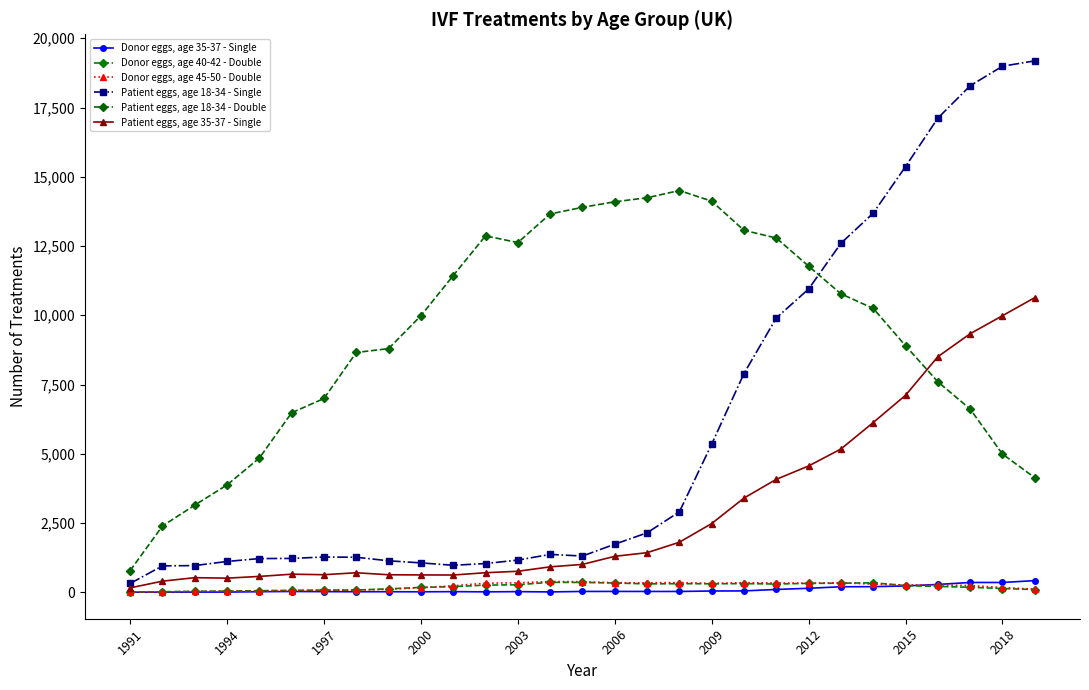

Which series has the largest range (max minus min)?

Patient eggs, age 18-34 - Single